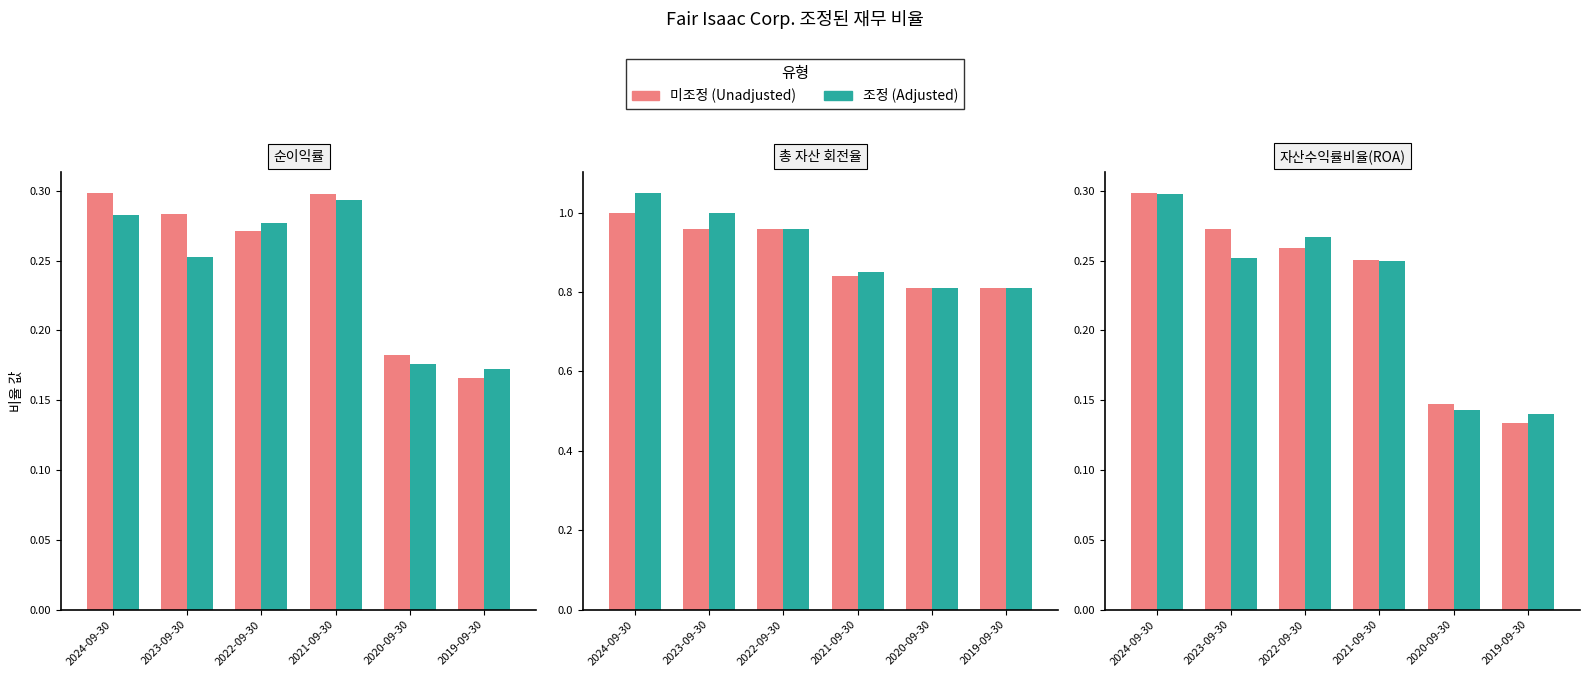

What is the sum of the 조정 values at 2019-09-30 and 2024-09-30?

0.4